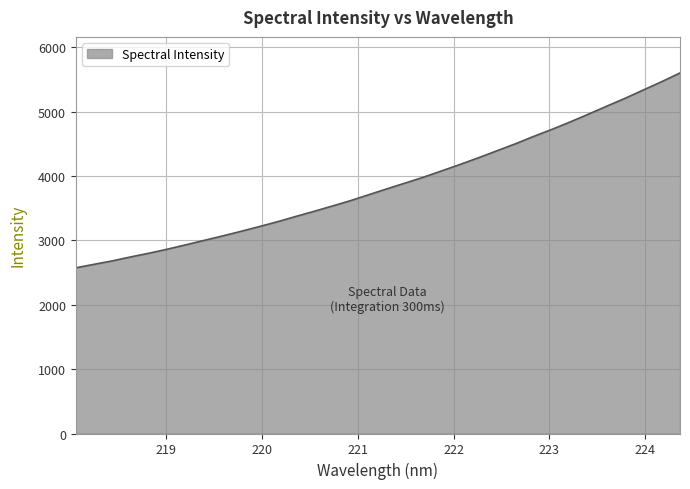

What is the greatest value displayed?

5602.3